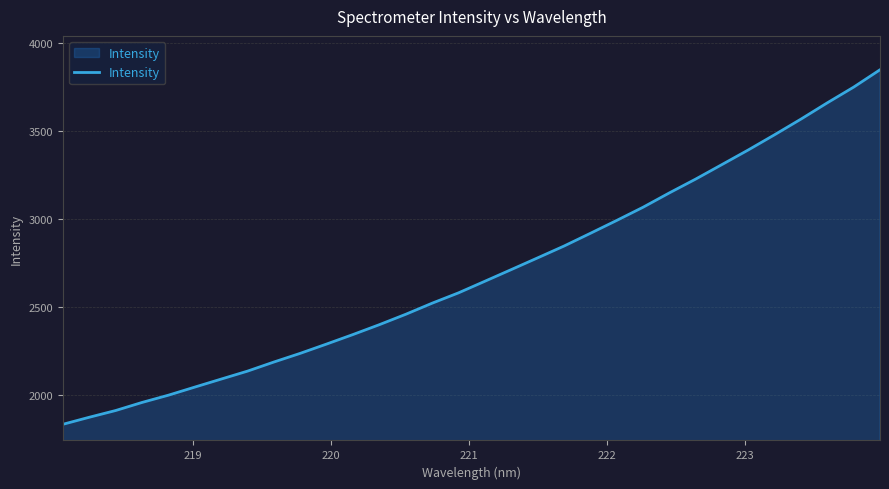

What is the difference between the maximum and minimum values?

2014.0